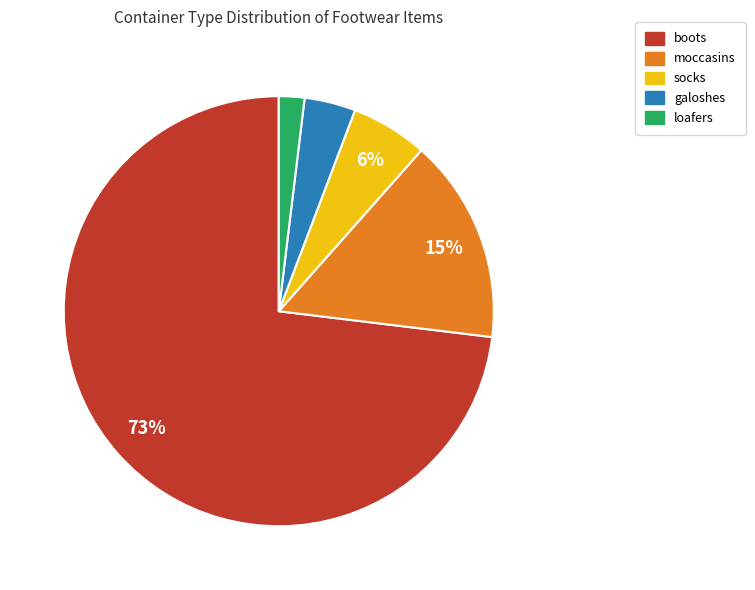

Rank the categories by value from lowest to highest.

loafers, galoshes, socks, moccasins, boots